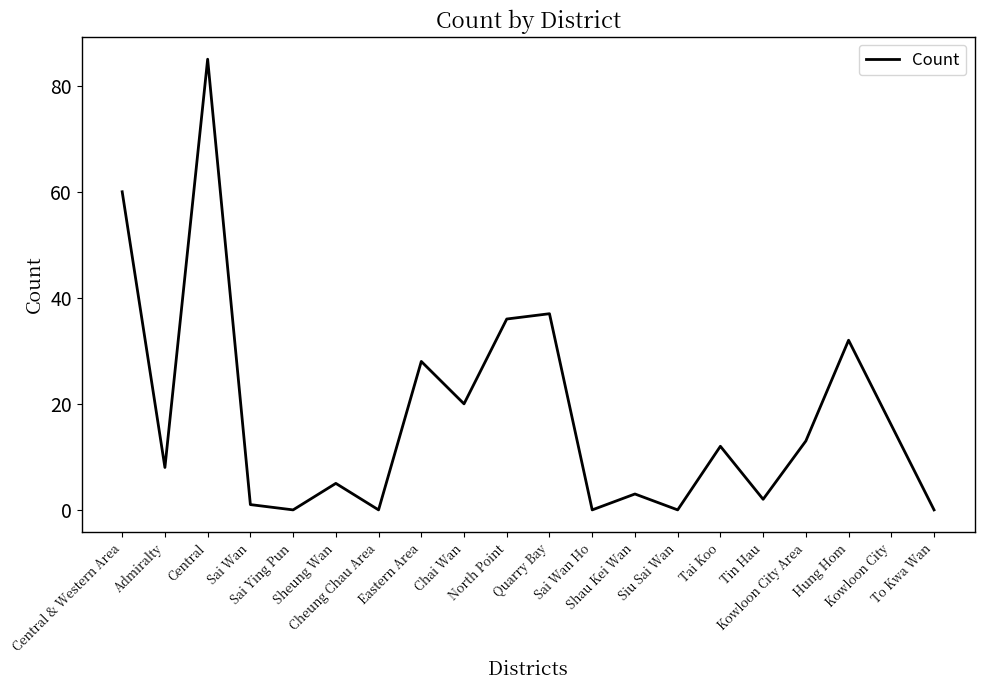

How many interior local peaks (higher than both neighbors) does the data have?

7